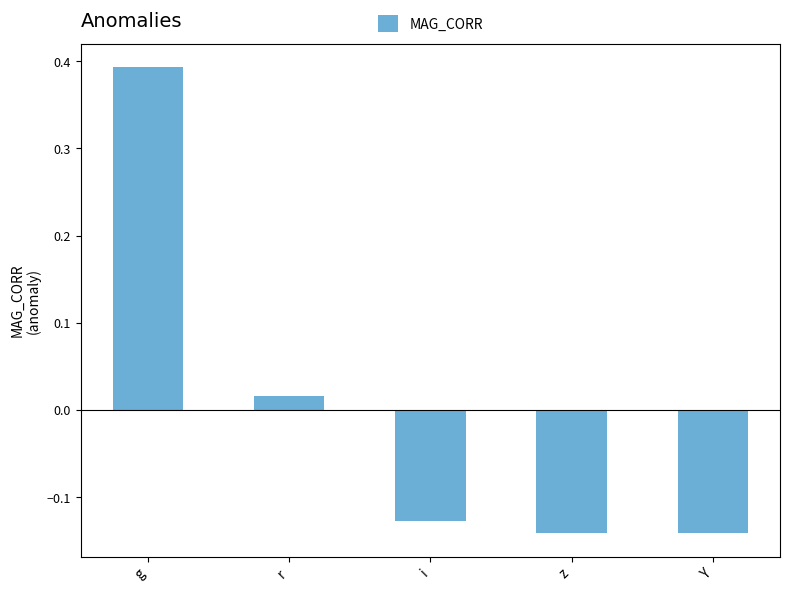

What is the label of the 2nd bar from the right?

z